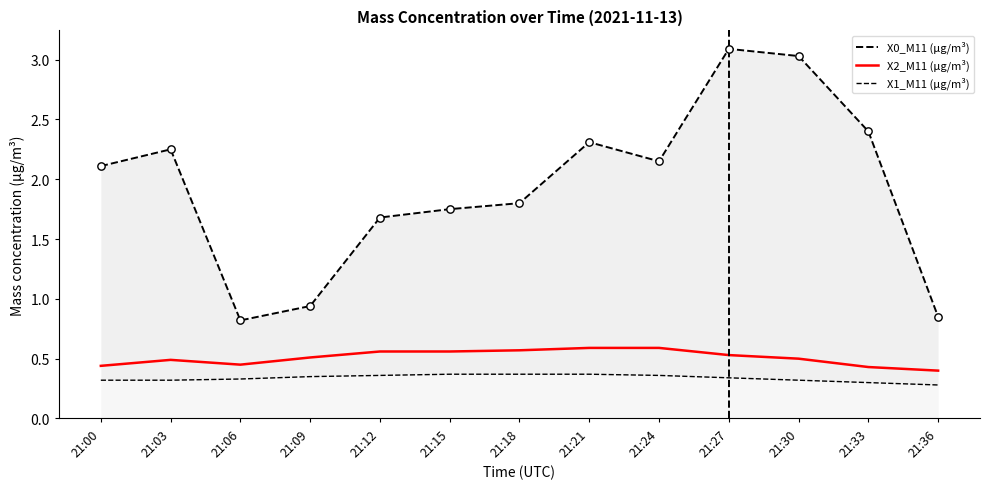

Is the value of X2_M11 (μg/m³) at 21:18 greater than the value of X1_M11 (μg/m³) at 21:24?

Yes